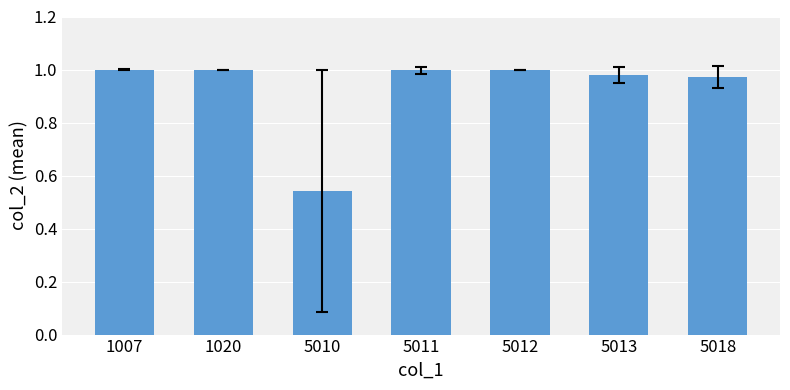

What is the sum of all values?

6.5